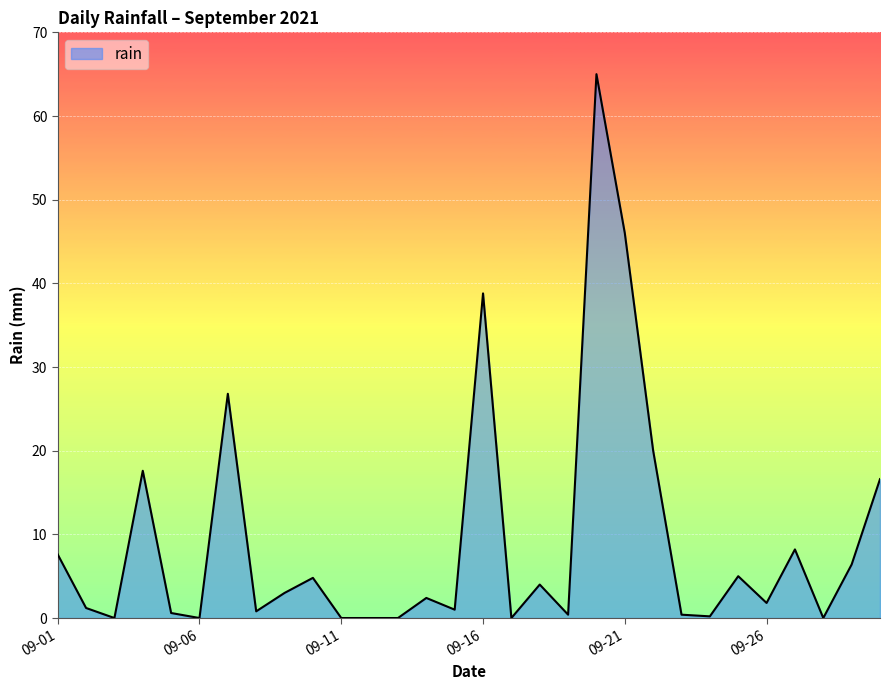

What is the maximum value shown in the chart?

65.0